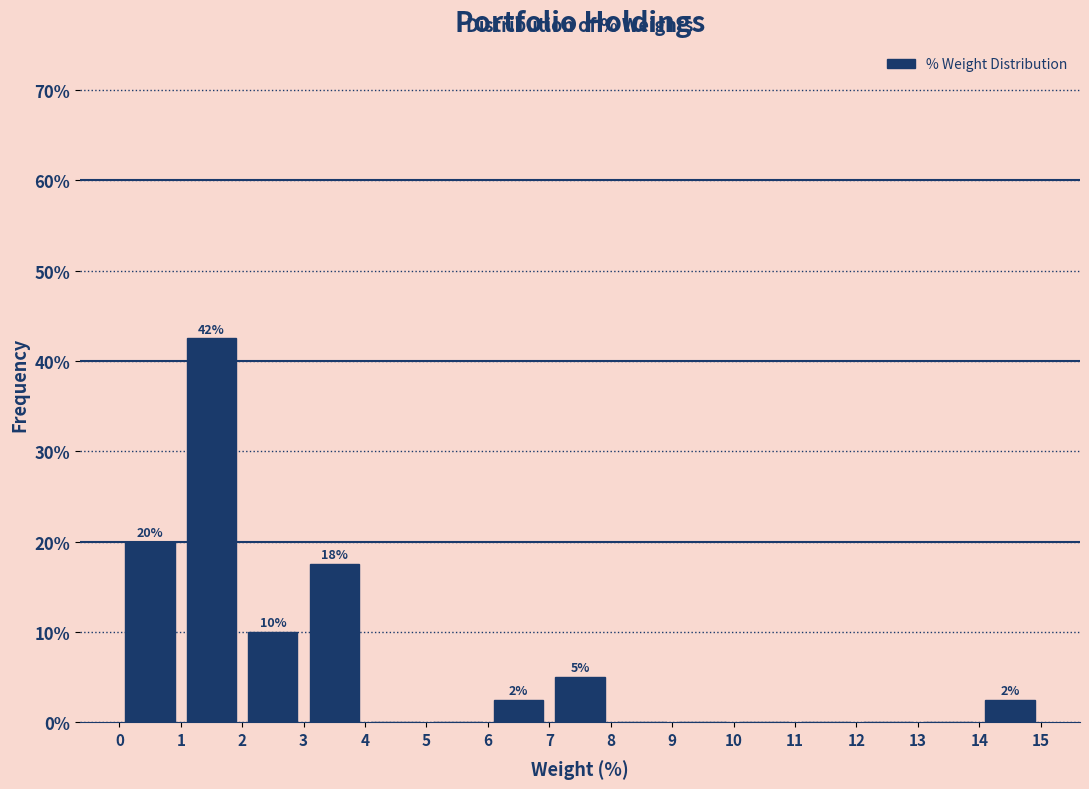

Over which range of the x-axis is the bar tallest?

1 to 2